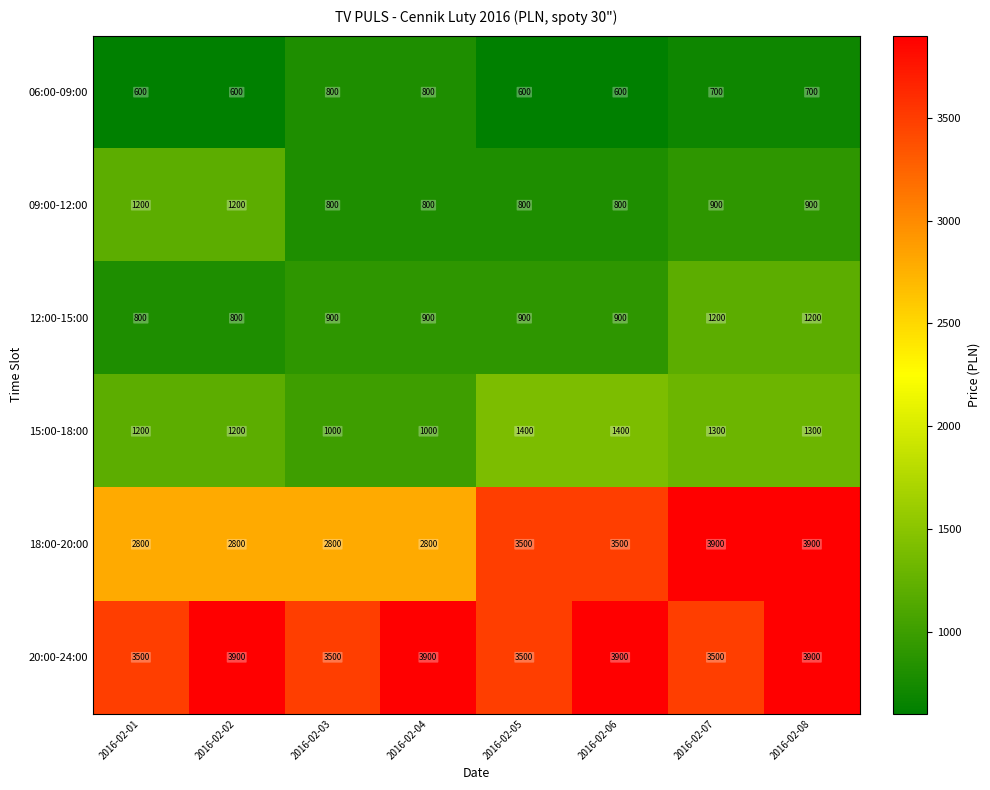

Is it true that 09:00-12:00 equals 1200 at 2016-02-01?

True